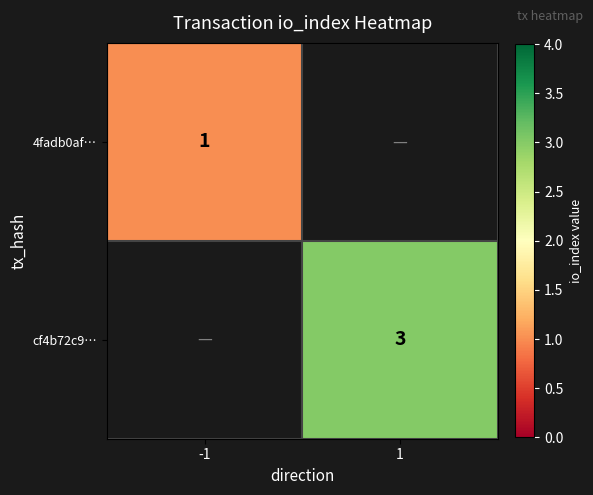

The 4fadb0af… series shows 1 at -1. True or false?

True